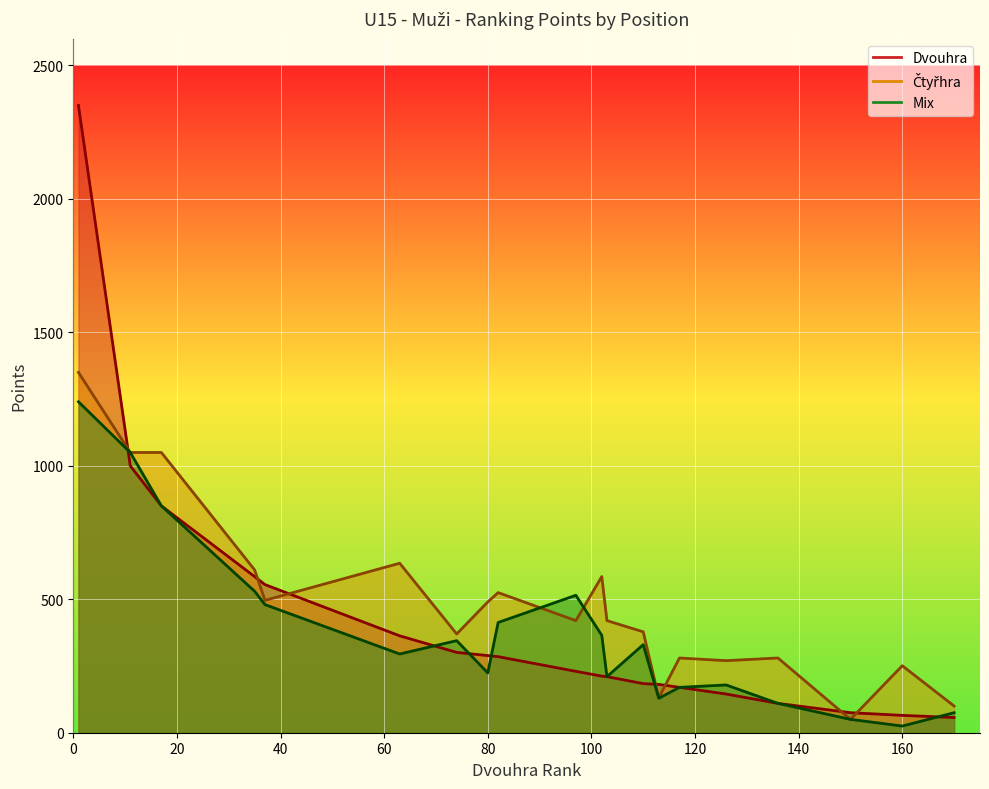

What is the lowest value of the Dvouhra_pts series?

57